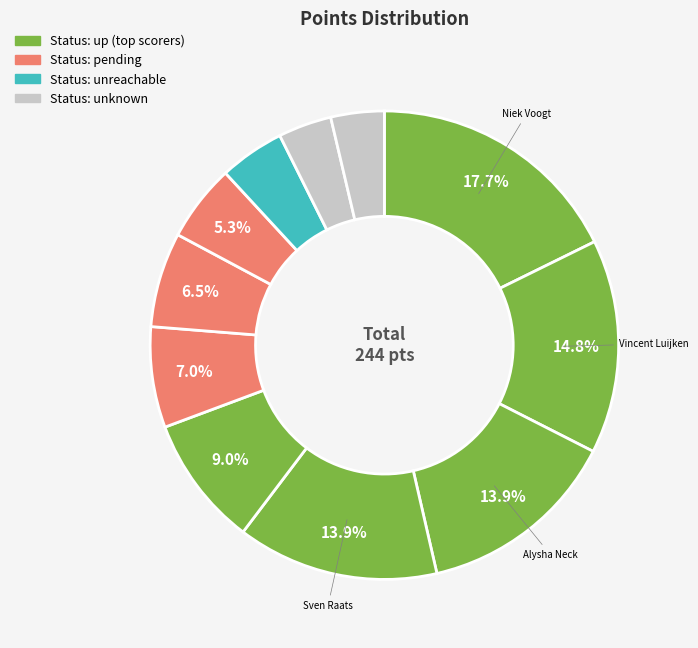

Is there a majority slice in this chart?

No